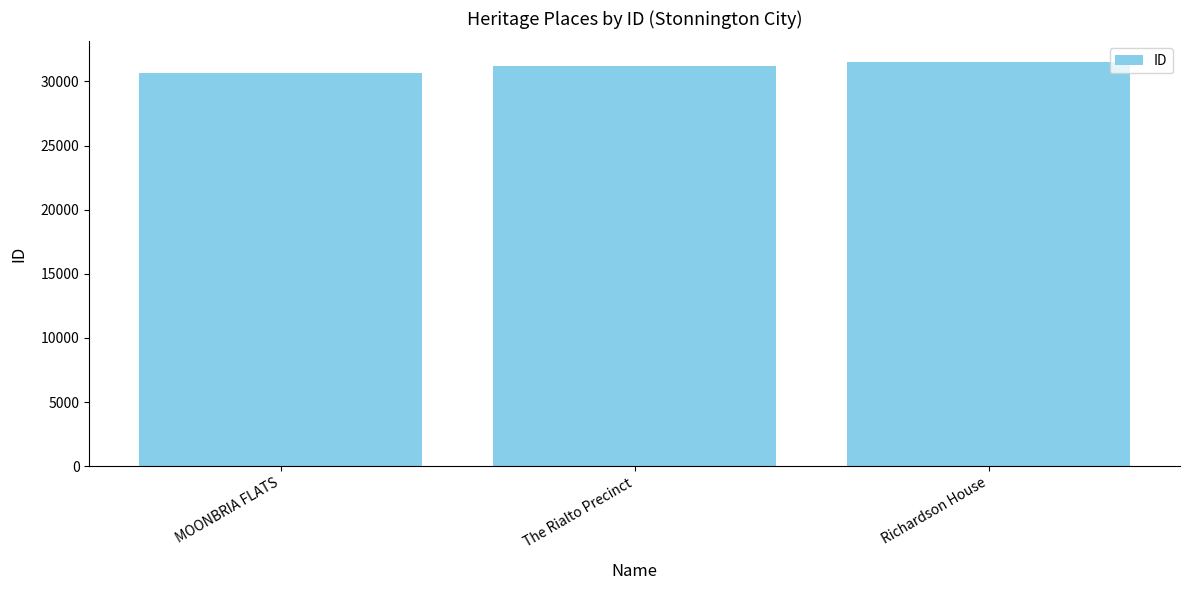

Rank the categories by value from highest to lowest.

Richardson House, The Rialto Precinct, MOONBRIA FLATS